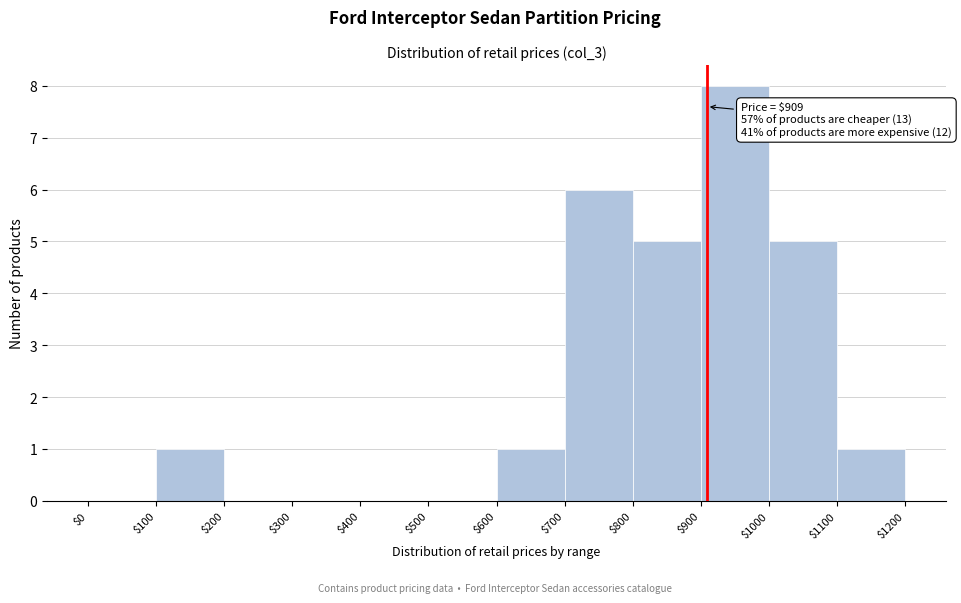

Over which range of the x-axis is the bar tallest?

$900 to $1000